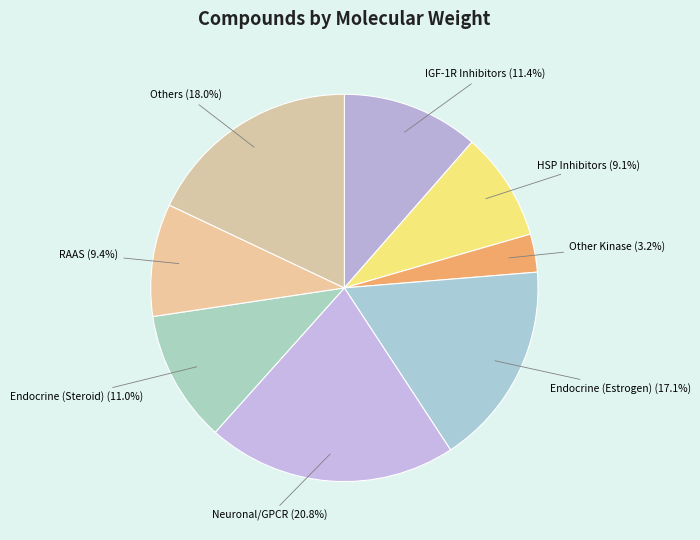

To the nearest percent, what is the average slice percentage?

12%